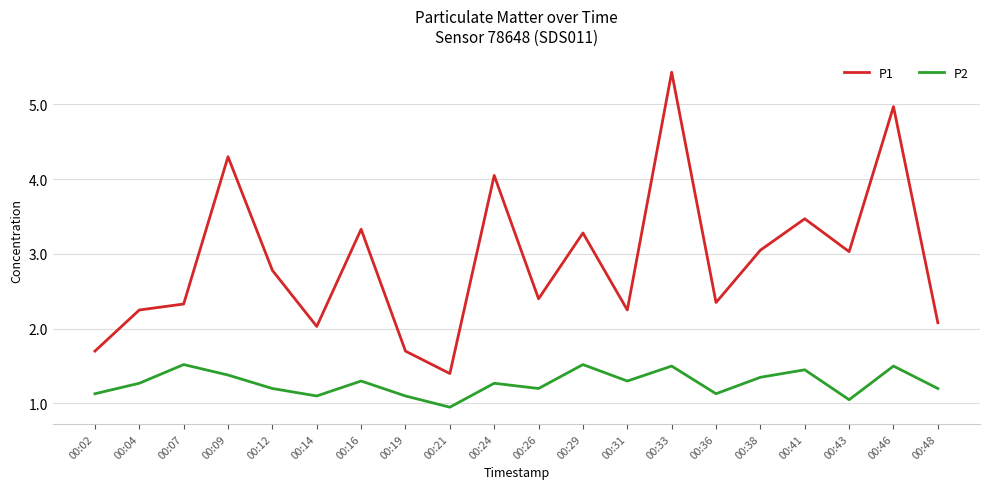

Is it true that P1 equals 5.8 at 00:29?

False